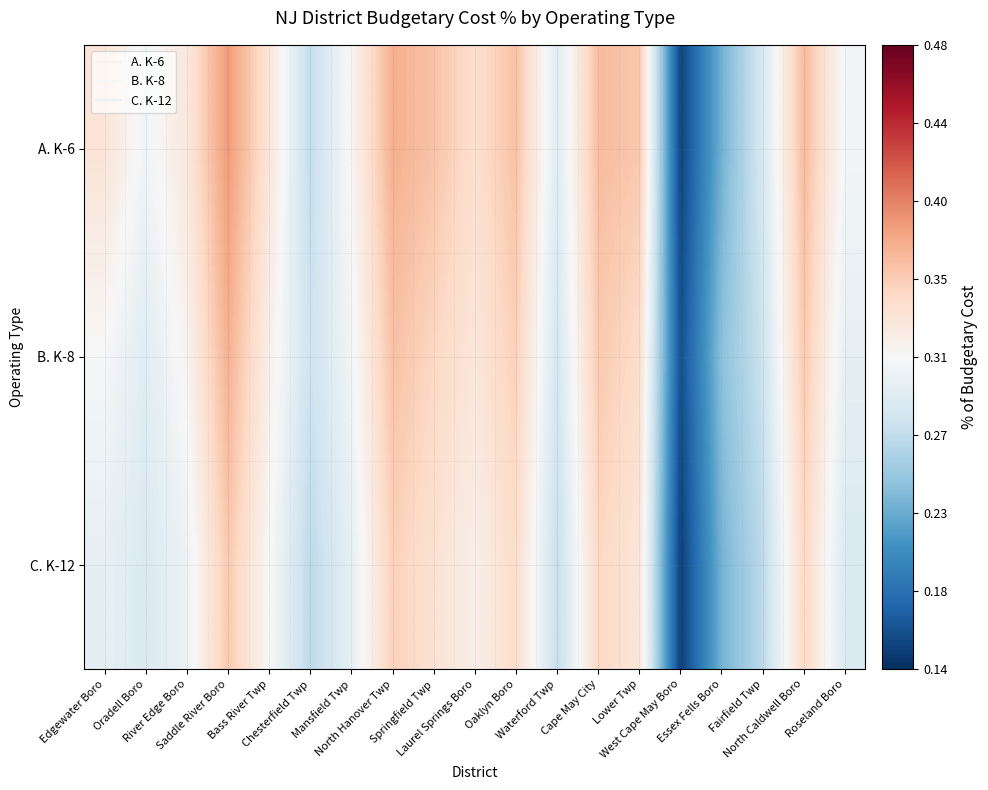

List the series in order of their overall mean, highest first.

A. K-6, B. K-8, C. K-12